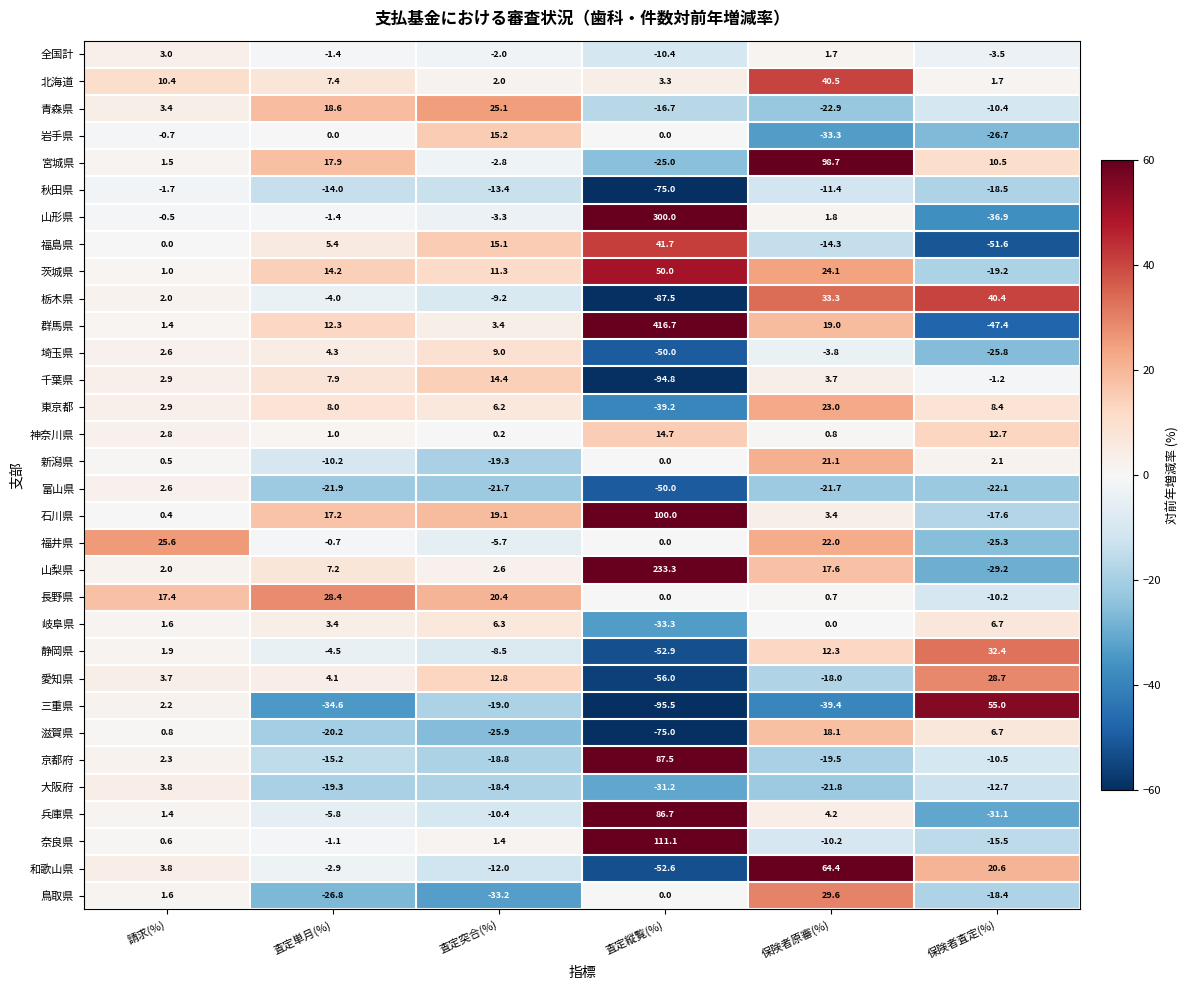

Which series has the widest spread of values?

群馬県